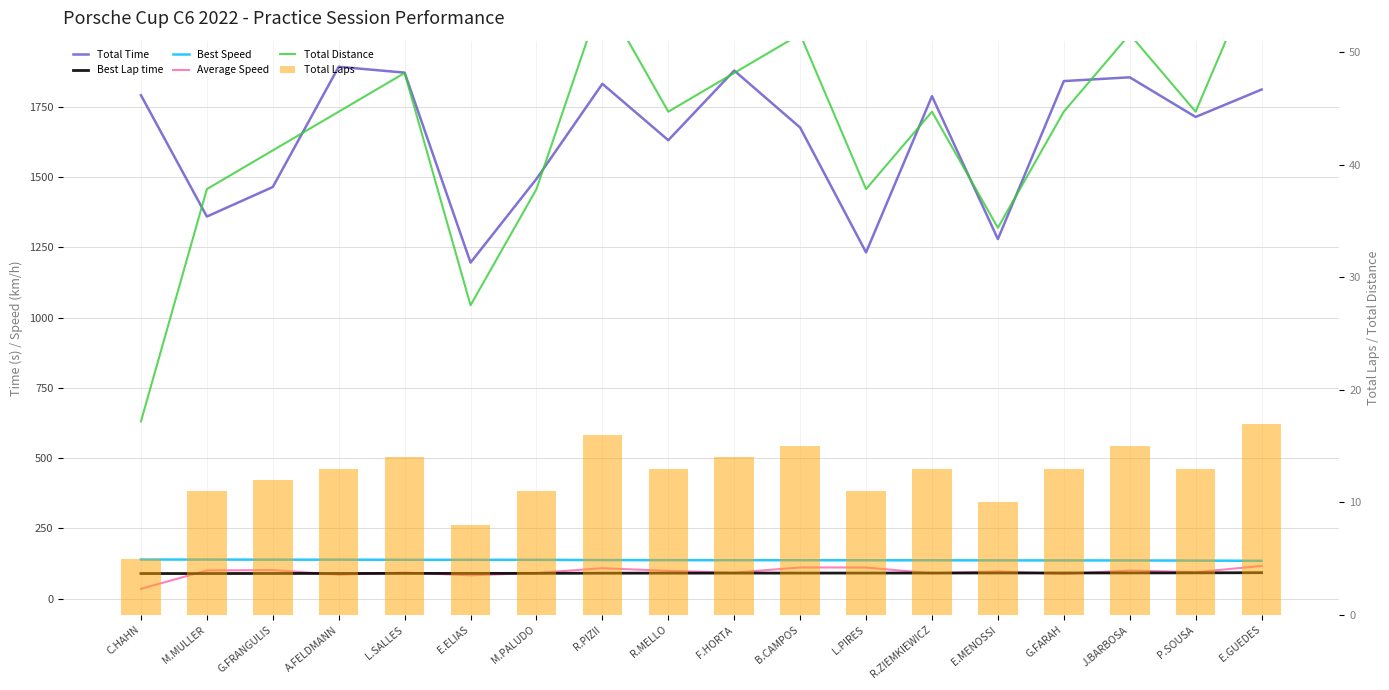

How many groups of bars are there?

18